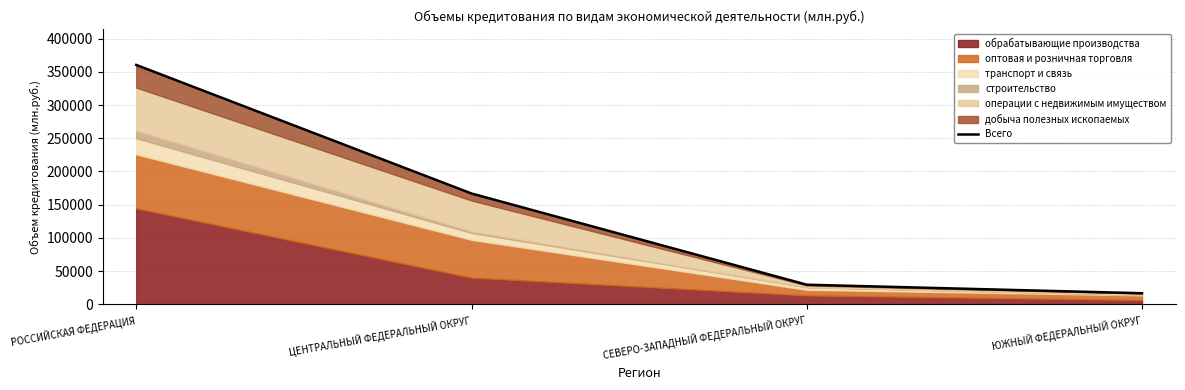

Is it true that the value at РОССИЙСКАЯ ФЕДЕРАЦИЯ is 360305?

True